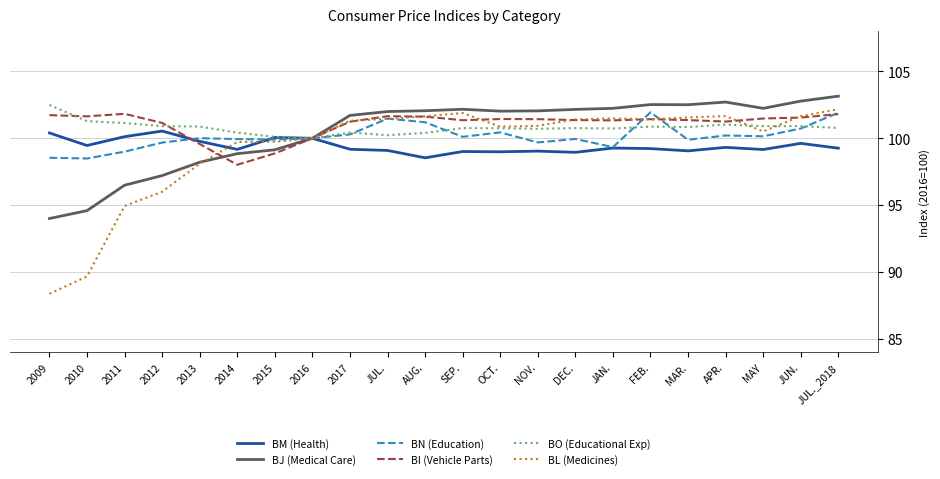

What value does the BJ (Medical Care) series have at DEC.?

102.2